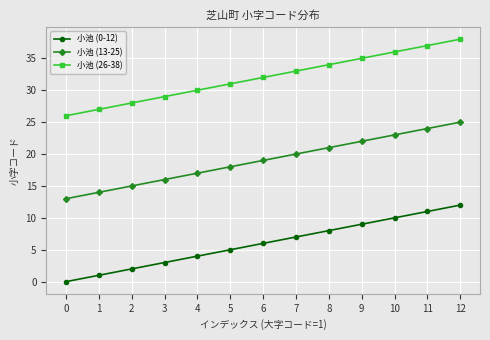

Does the chart display data point markers on the line(s)?

Yes